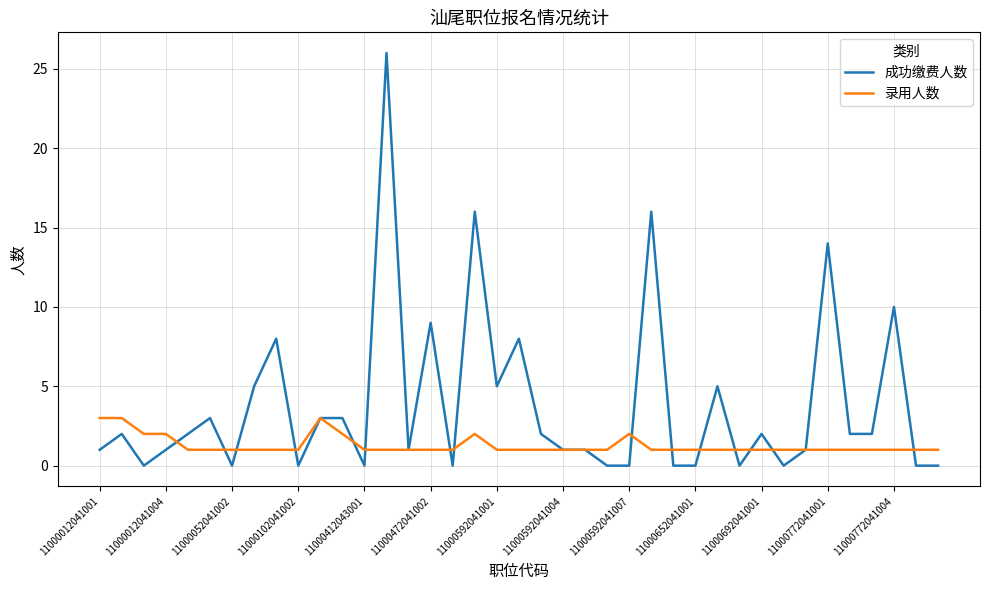

True or false: 录用人数 and 成功缴费人数 cross at least once.

True